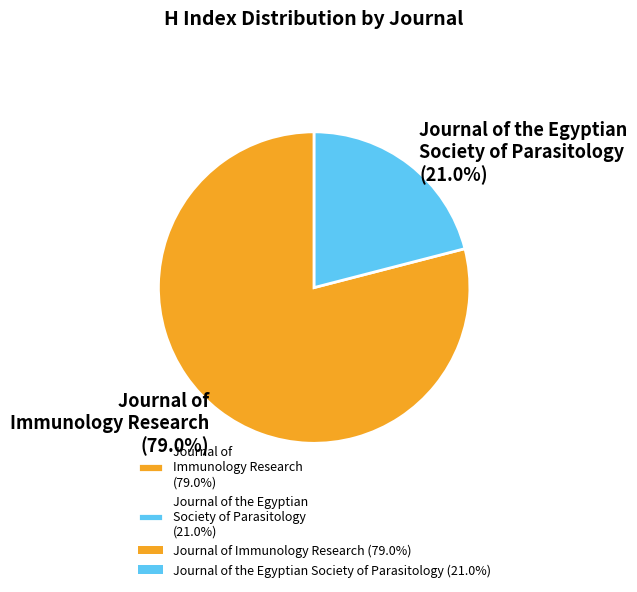

To the nearest percent, what percentage of the pie is Journal of the Egyptian Society of Parasitology?

21%